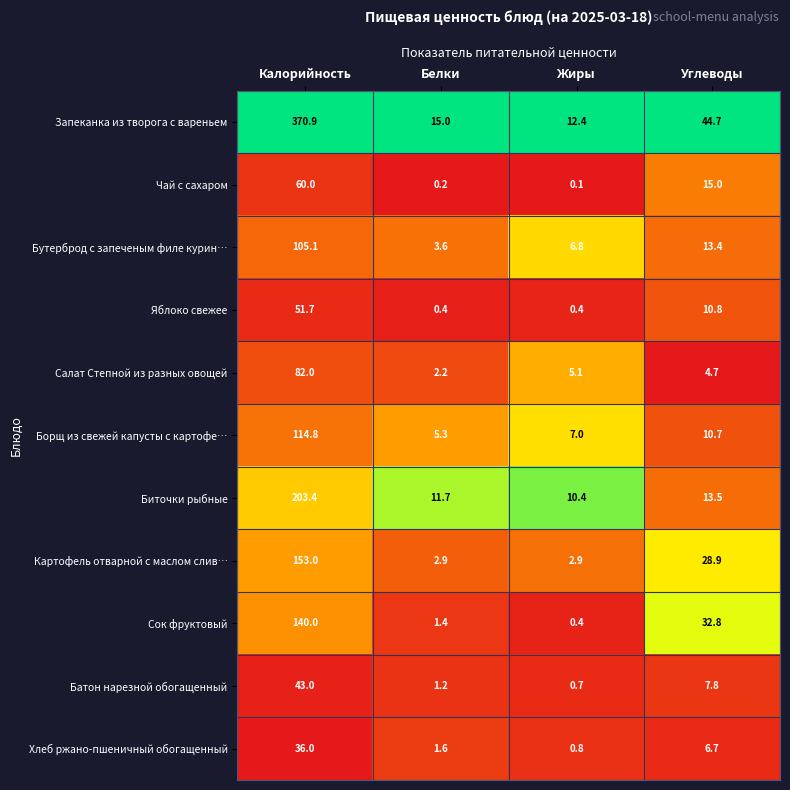

What is the sum of the Биточки рыбные values at Калорийность and Жиры?

213.8